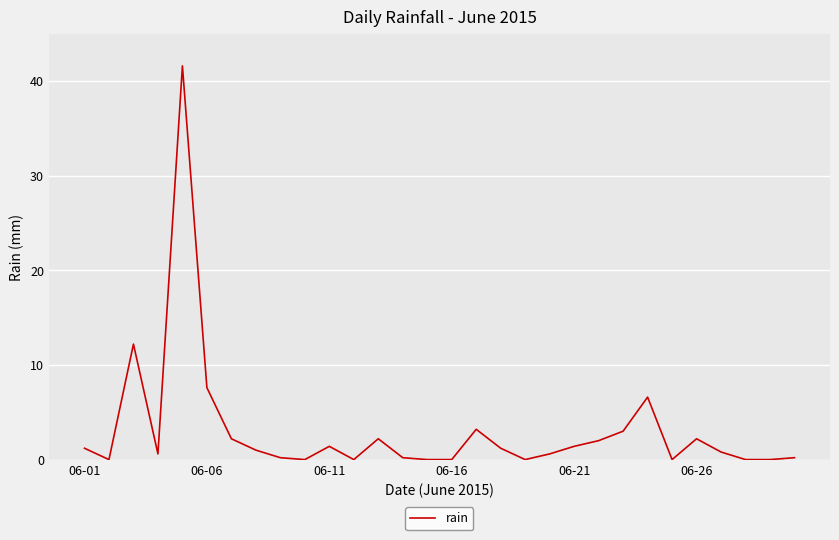

What is the difference between the maximum and minimum values?

41.6